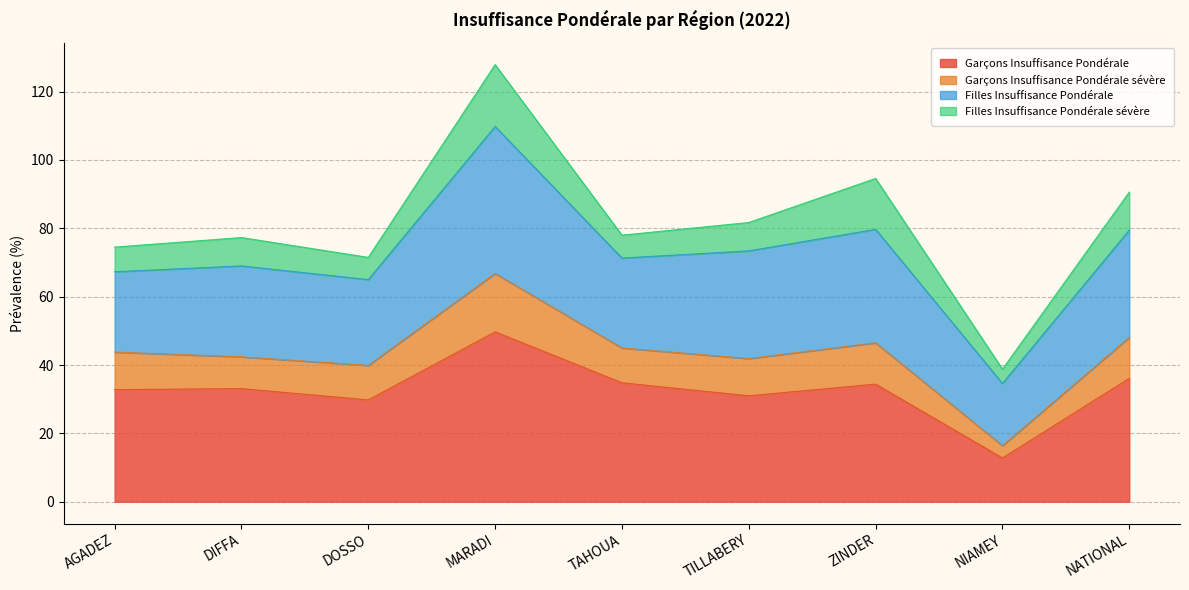

What is the total value across all series at ZINDER?

94.6